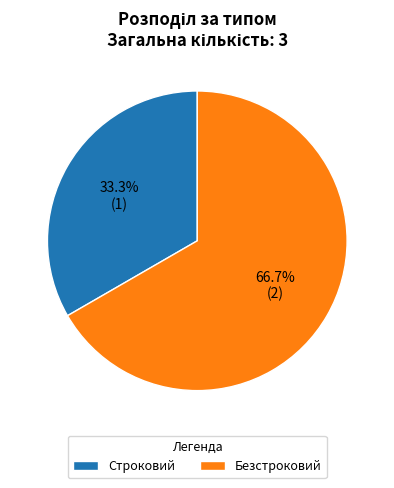

Combined, what portion of the pie is Безстроковий and Строковий?

100.0%